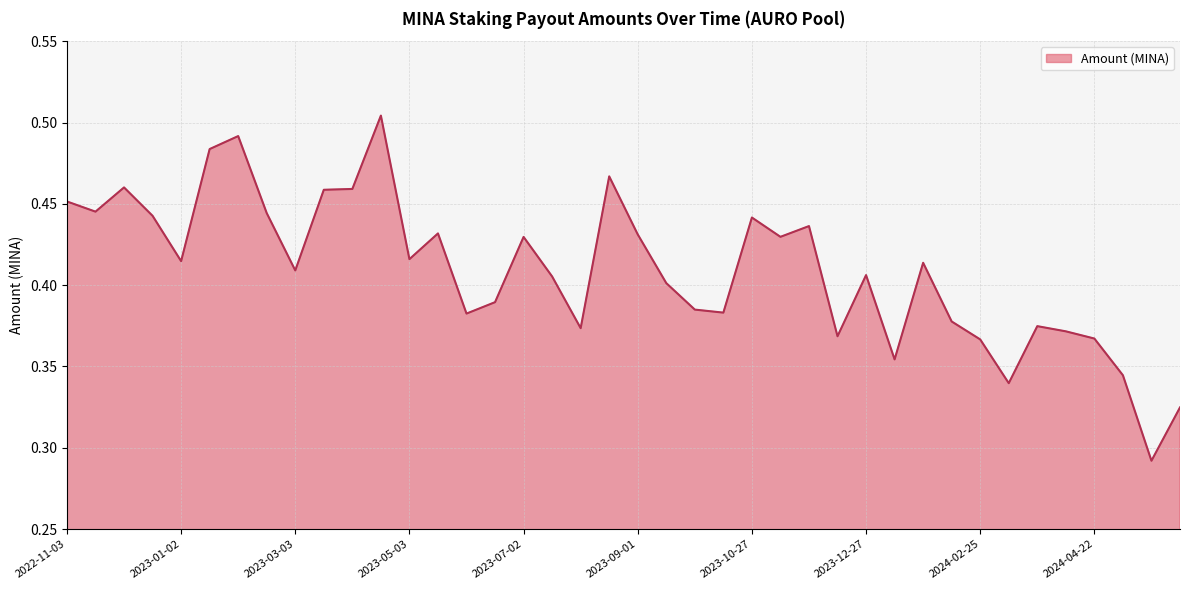

At which category does the chart reach its peak across all series?

2023-04-17